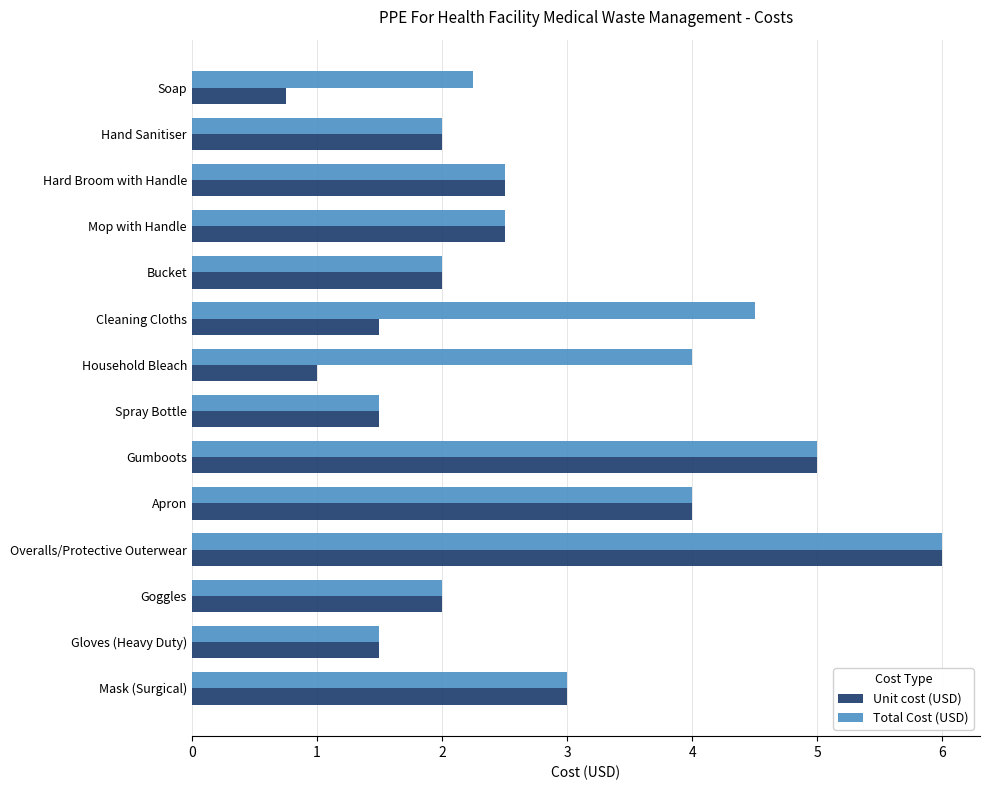

What is the approximate value of Unit cost (USD) at Household Bleach?

1.0